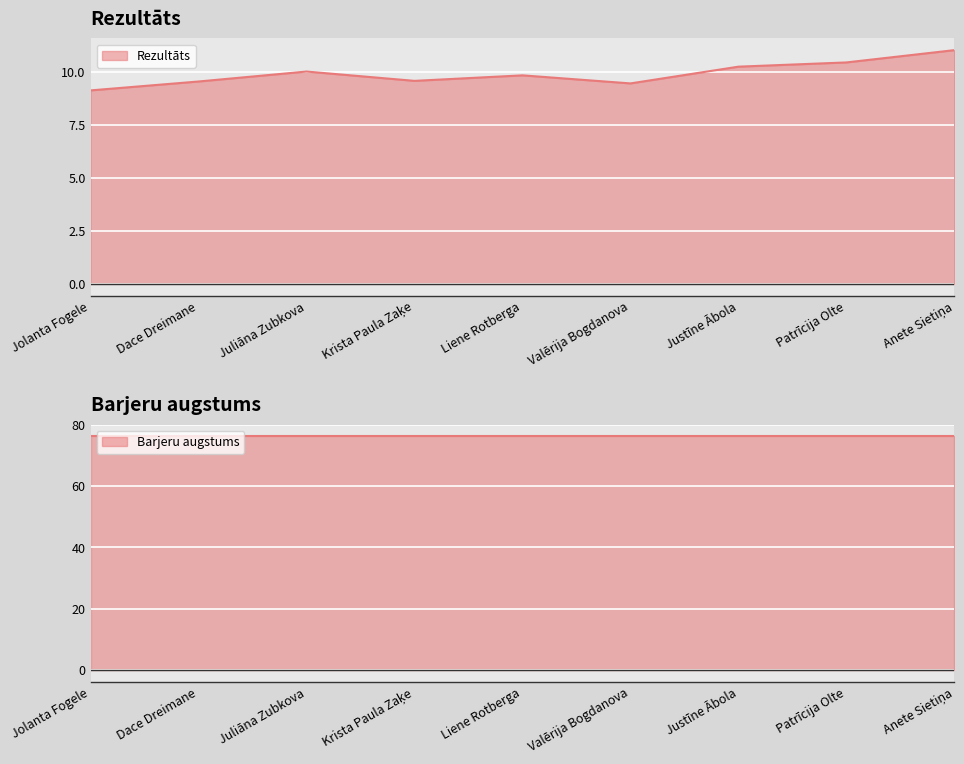

Which category has the highest value across all series?

Anete Sietiņa